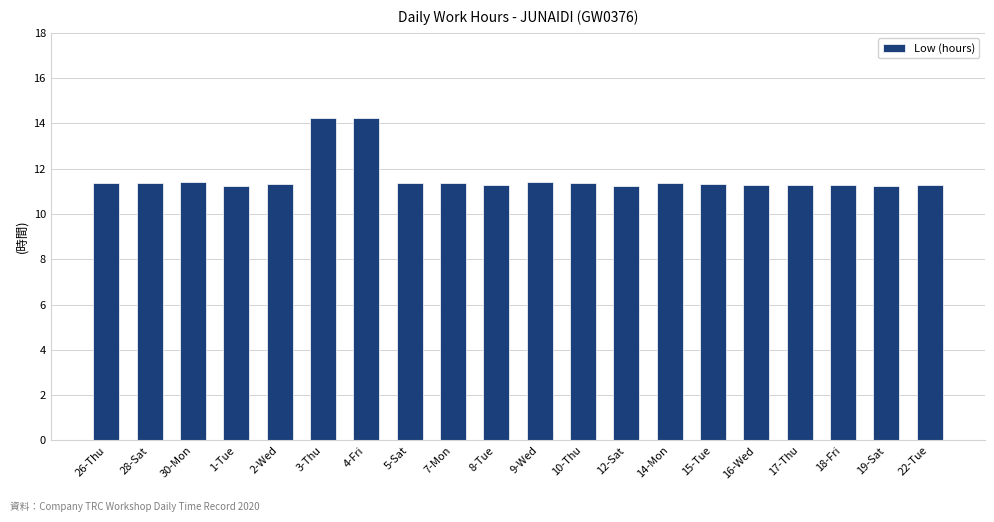

Which has a higher value, 4-Fri or 10-Thu?

4-Fri